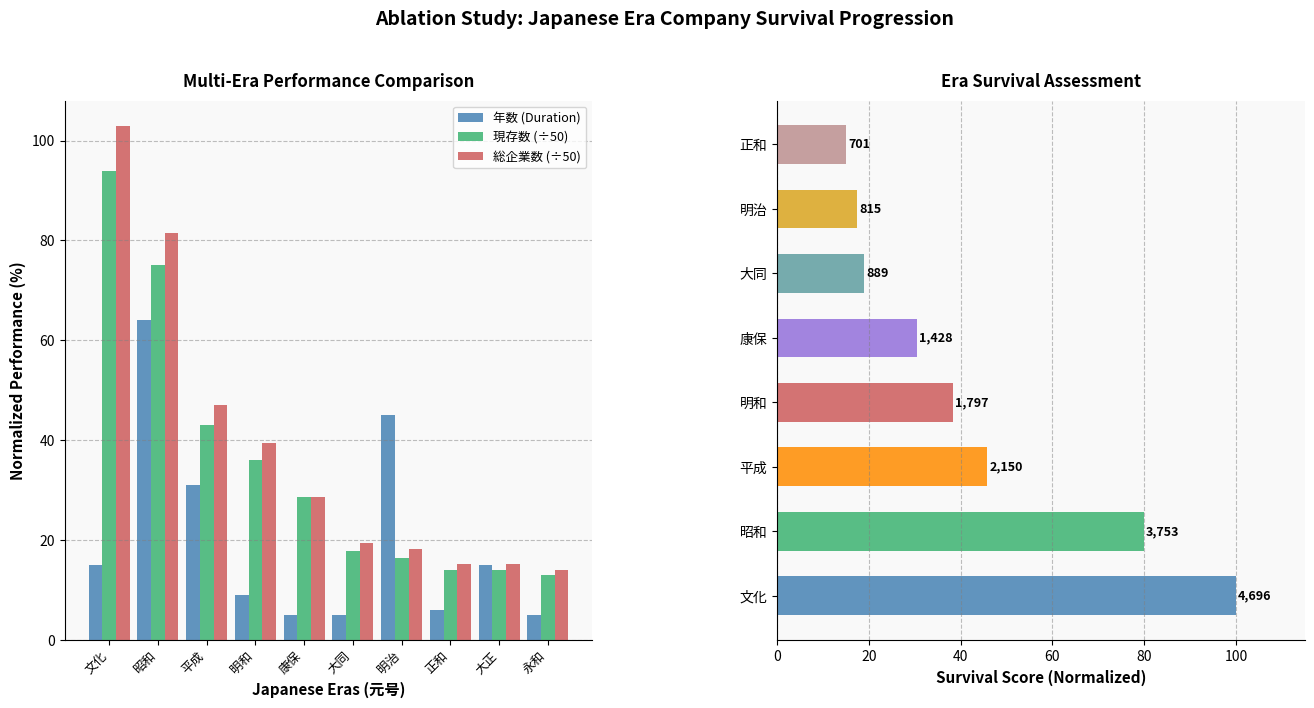

Reading left to right, transcribe all the data shown in this chart.

年数 (Duration): 文化=15.0	昭和=64.0	平成=31.0	明和=9.0	康保=5.0	大同=5.0	明治=45.0	正和=6.0	大正=15.0	永和=5.0
現存数 (÷50): 文化=93.9	昭和=75.1	平成=43.0	明和=35.9	康保=28.6	大同=17.8	明治=16.3	正和=14.0	大正=13.9	永和=13.0
総企業数 (÷50): 文化=102.9	昭和=81.4	平成=46.9	明和=39.3	康保=28.5	大同=19.3	明治=18.1	正和=15.2	大正=15.1	永和=14.0